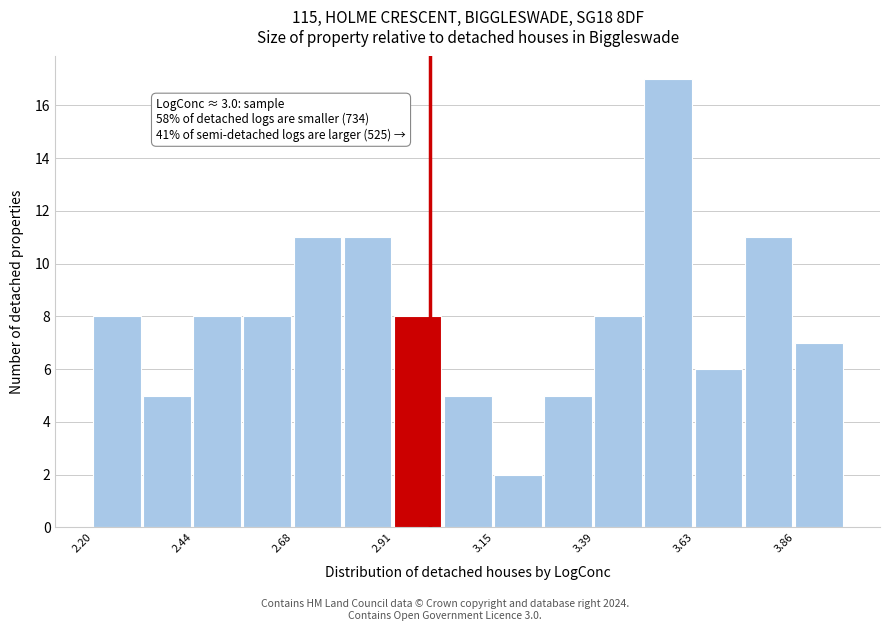

Around what value on the x-axis is the tallest bar? Give the approximate position of its centre, as read against the axis.

3.55